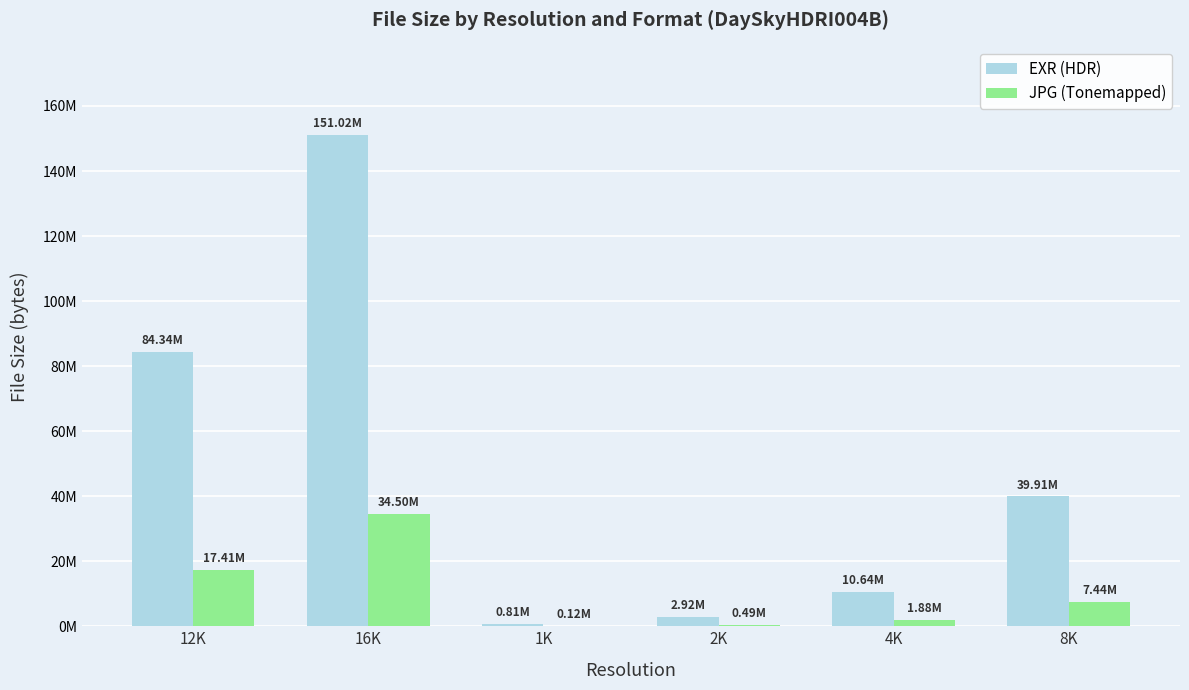

At how many categories does at least one series exceed 9682239?

4